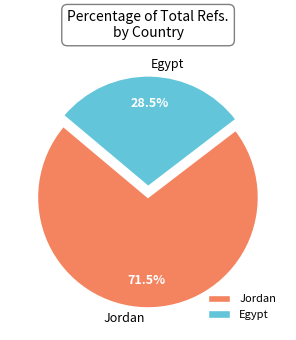

What is the largest slice in the pie chart?

Jordan